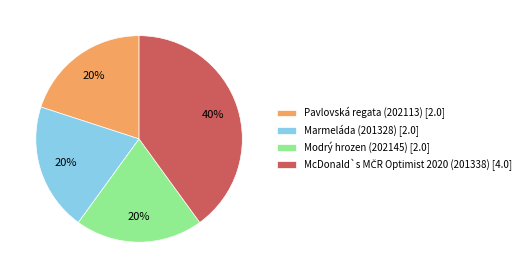

To the nearest percent, what percentage of the pie is Modrý hrozen (202145)?

20%